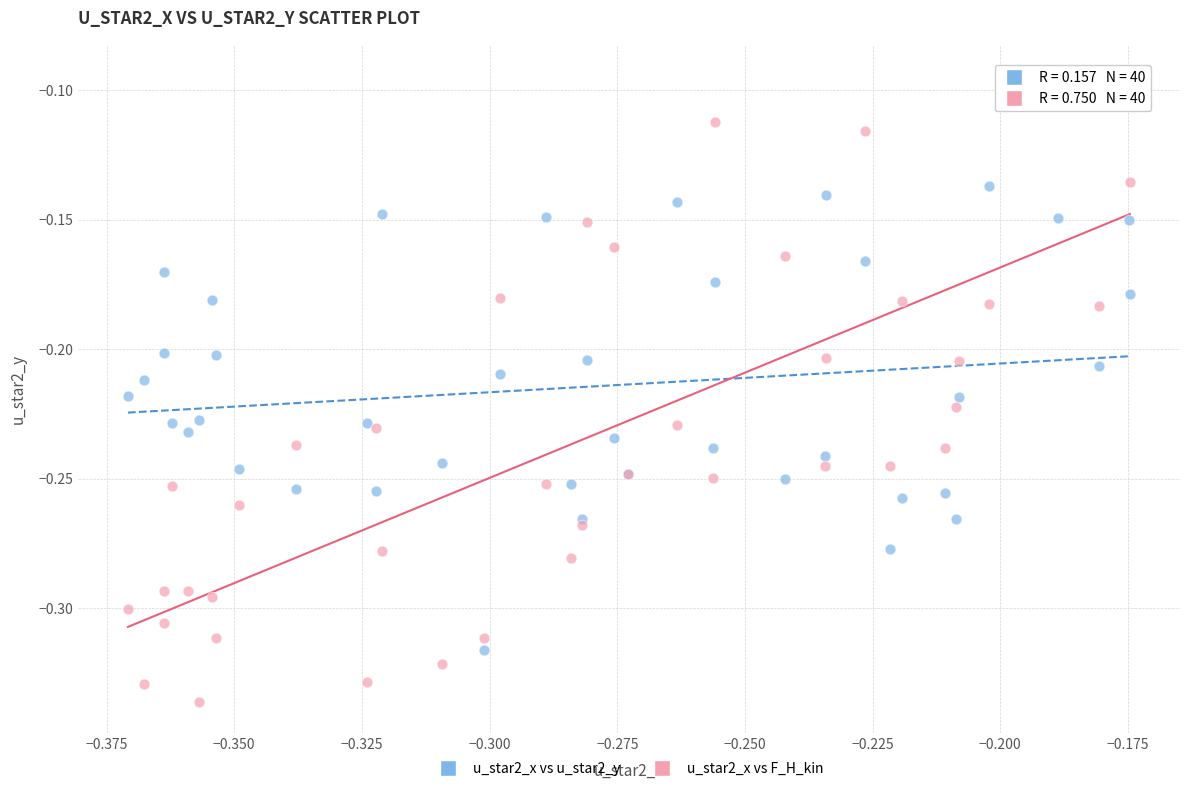

Which series contains the highest Y value?

u_star2_x vs F_H_kin